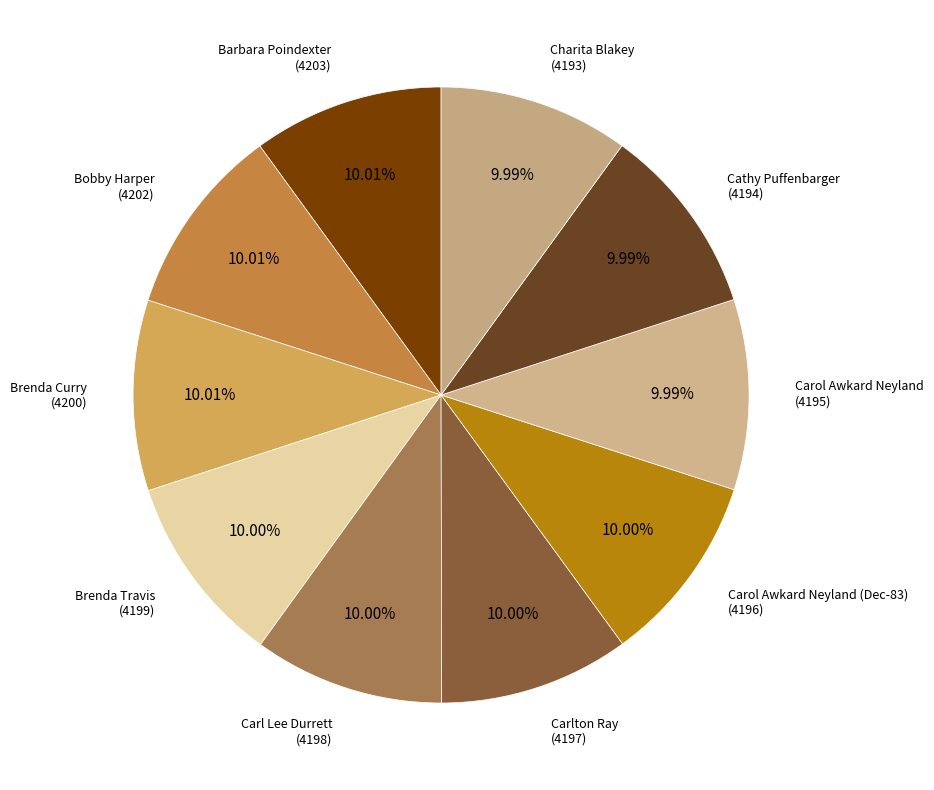

Rank the categories by value from lowest to highest.

Charita Blakey, Cathy Puffenbarger, Carol Awkard Neyland, Carol Awkard Neyland (Dec-83), Carlton Ray, Carl Lee Durrett, Brenda Travis, Brenda Curry, Bobby Harper, Barbara Poindexter